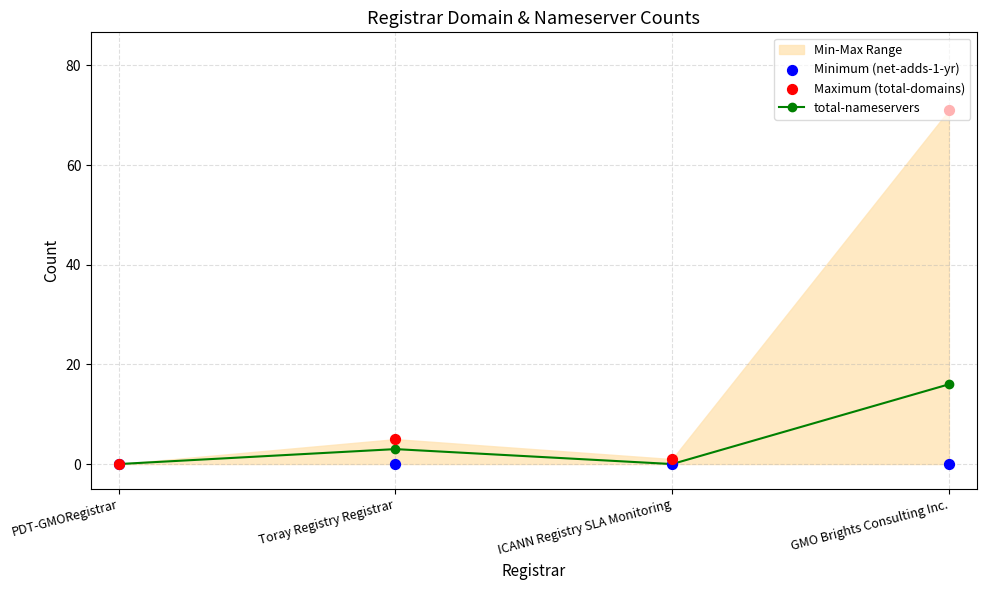

Which series has the largest Y range (max minus min)?

Maximum (total-domains)